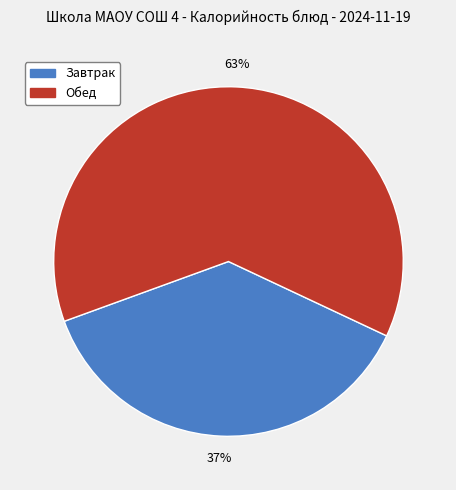

To the nearest percent, what is the average slice percentage?

50%